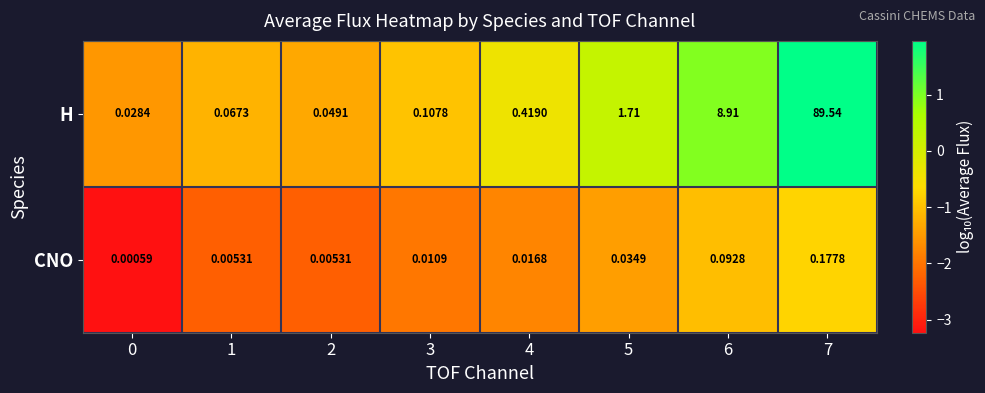

How many categories are shown in the chart?

8